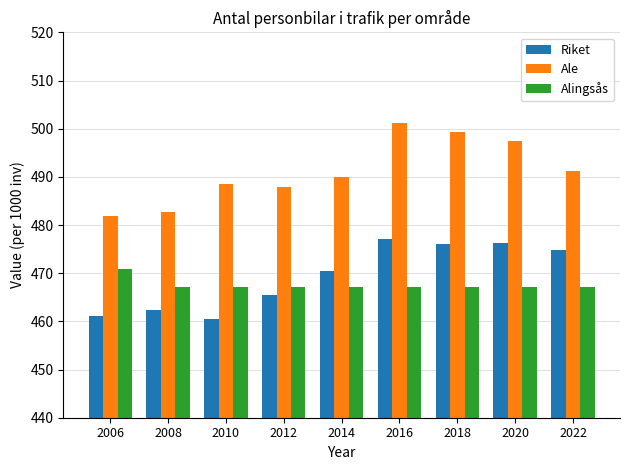

What is the value of the Ale bar at the 4th from the left?

487.9